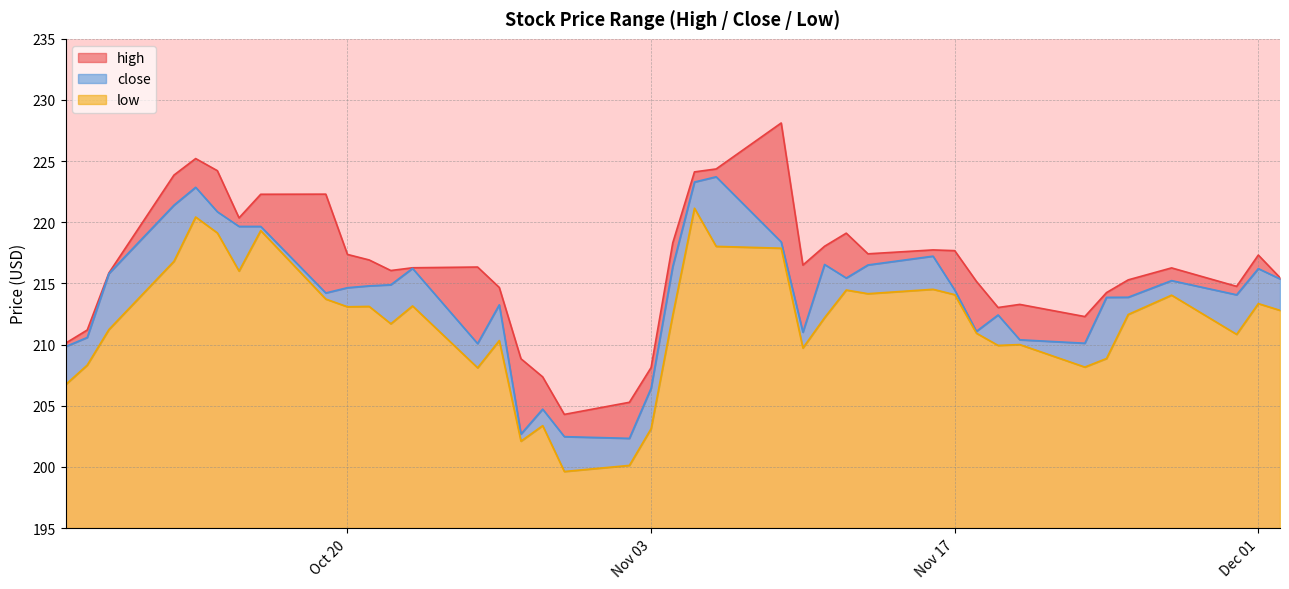

What is the sum of the high values at 2020-10-21 and 2020-10-07?

427.0